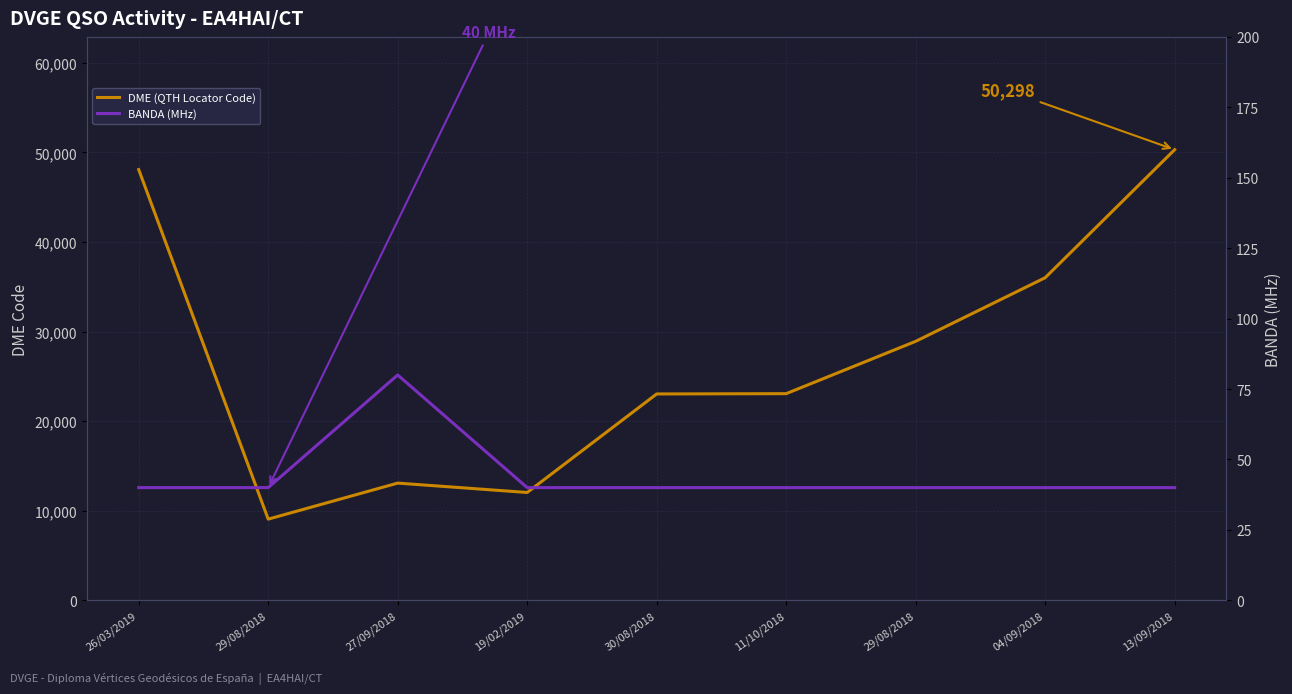

Rank the series by their average value, from lowest to highest.

BANDA (MHz), DME (QTH Locator Code)